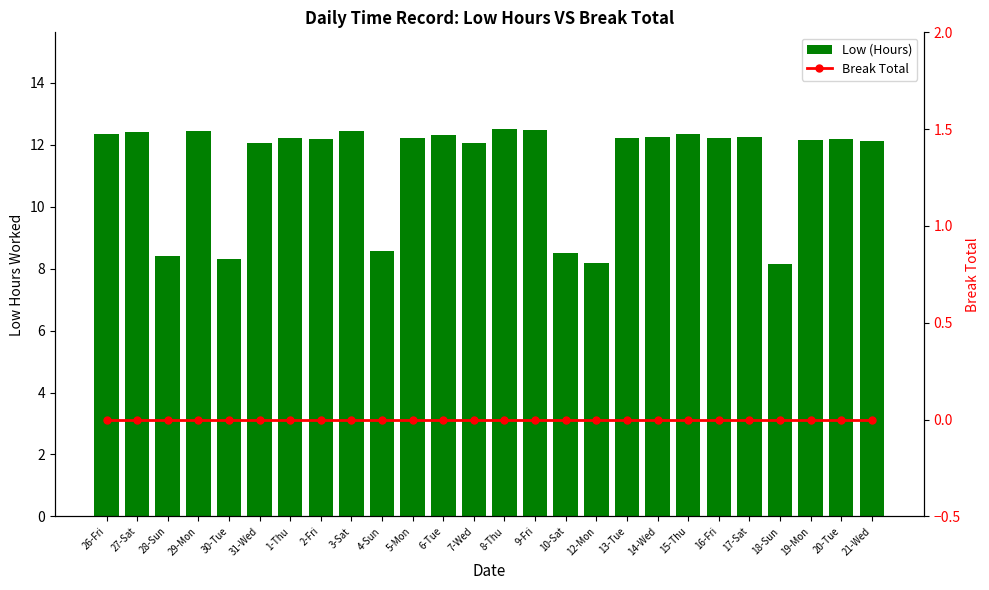

What is the sum of all Low (Hours) values?

295.5